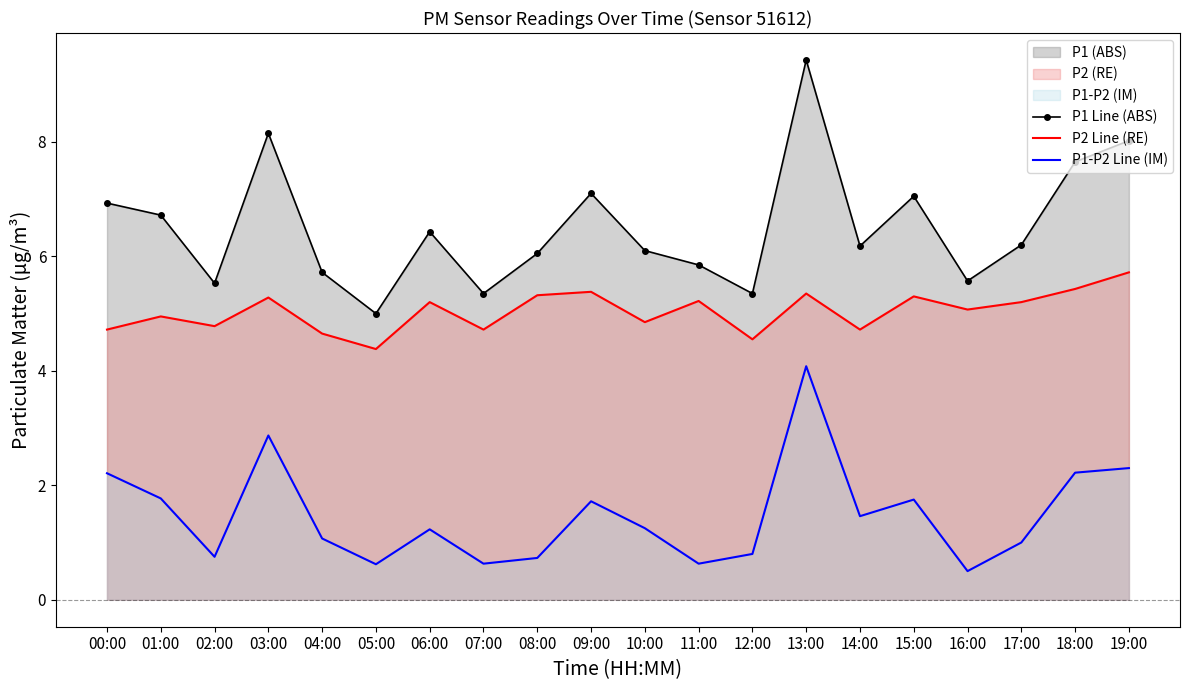

What is the total value across all series at 12:00?

10.7